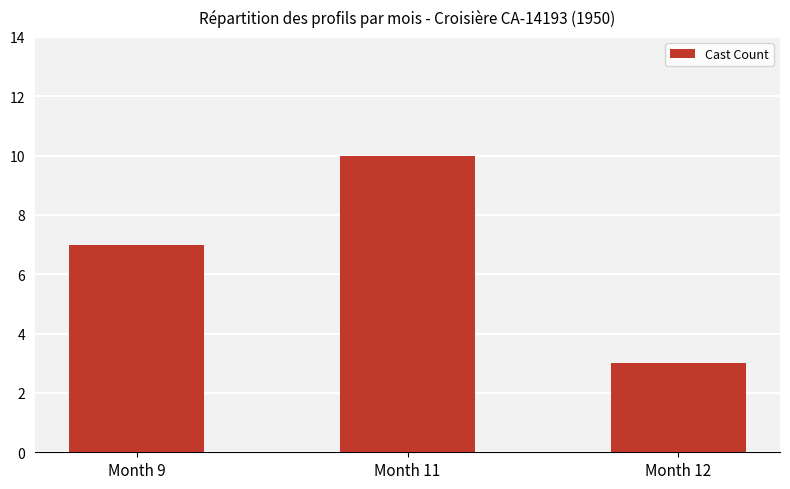

What is the maximum value shown in the chart?

10